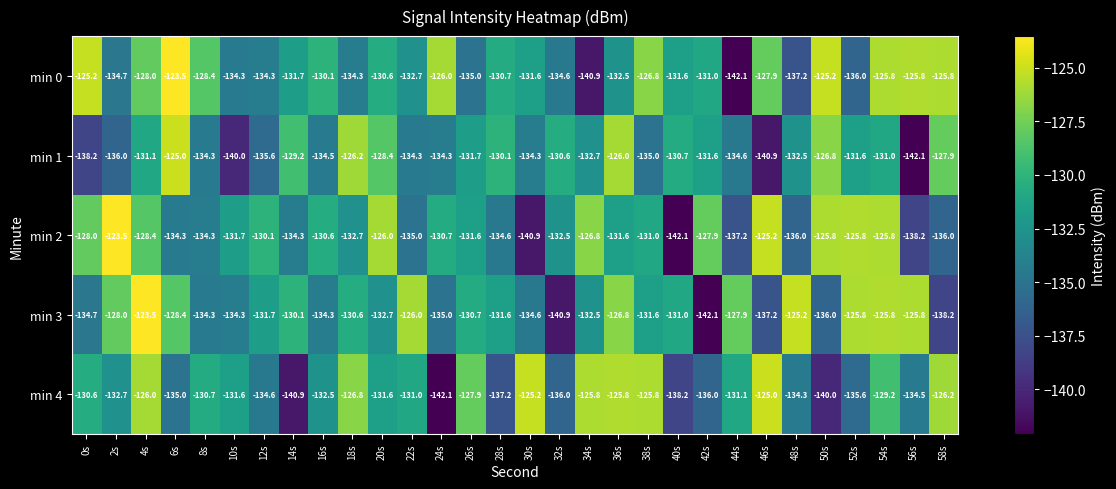

At which label is min 3 closest to -132?

12s